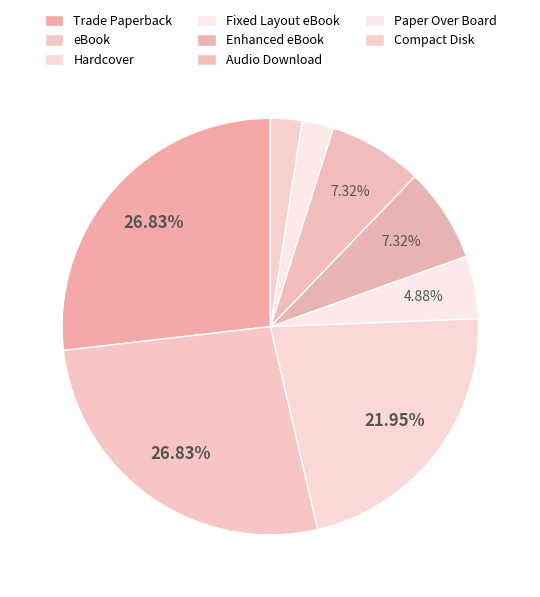

To the nearest percent, what is the average slice percentage?

12%